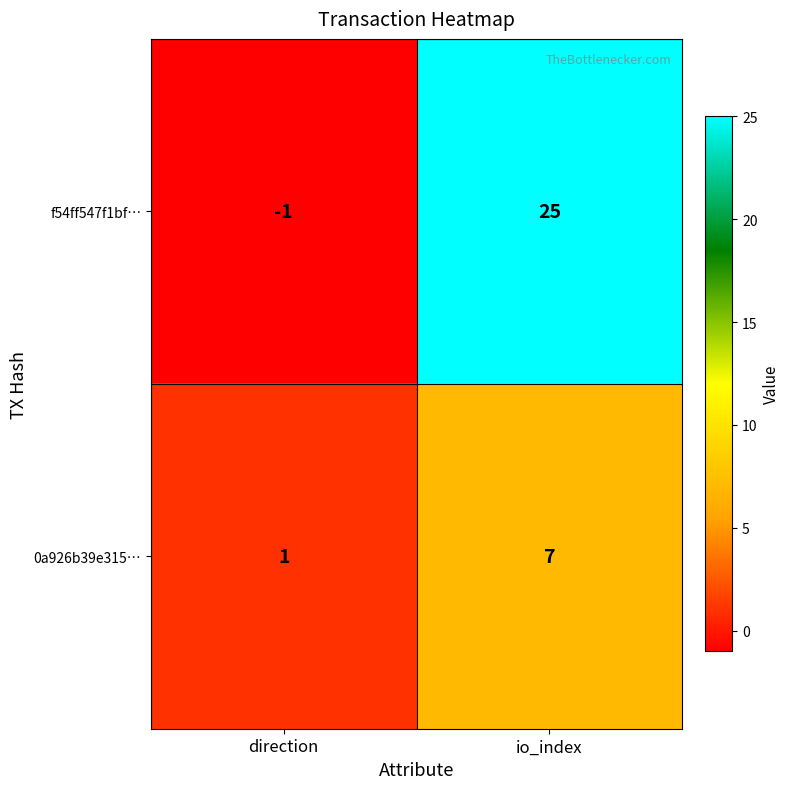

What is the sum of the 0a926b39e315… values at direction and io_index?

8